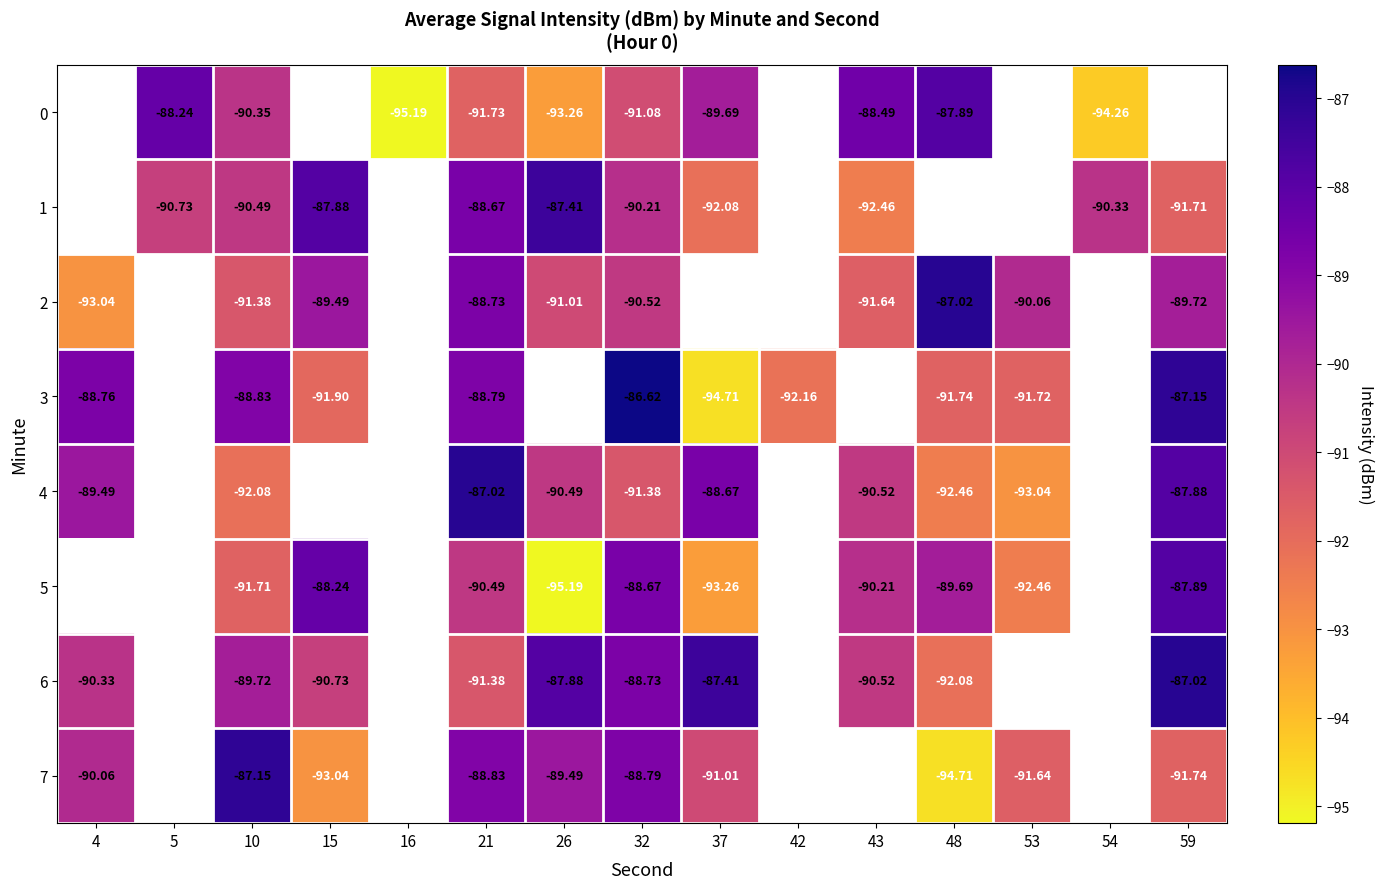

Is the value of 7 at 21 greater than the value of 4 at 10?

Yes